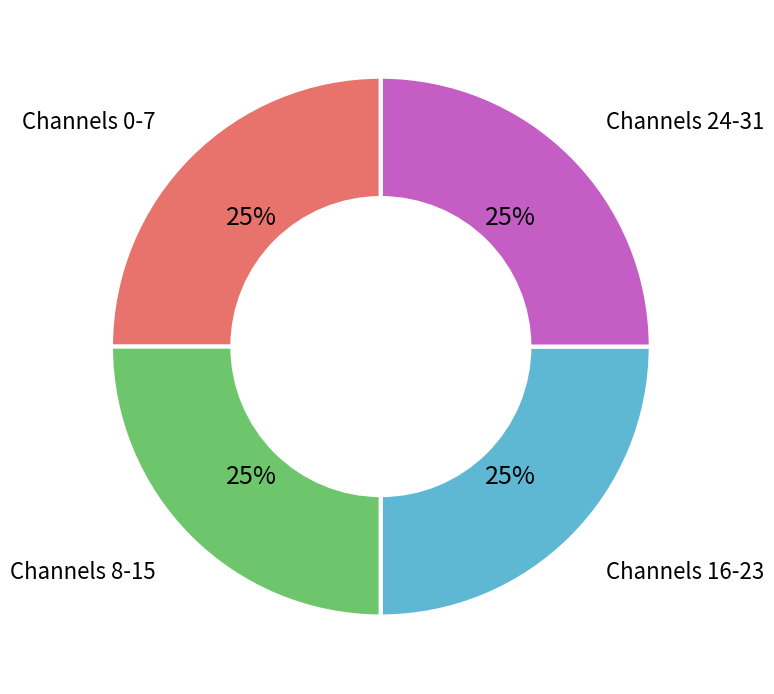

What is the ratio of the value at Channels 0-7 to the value at Channels 8-15?

1.0